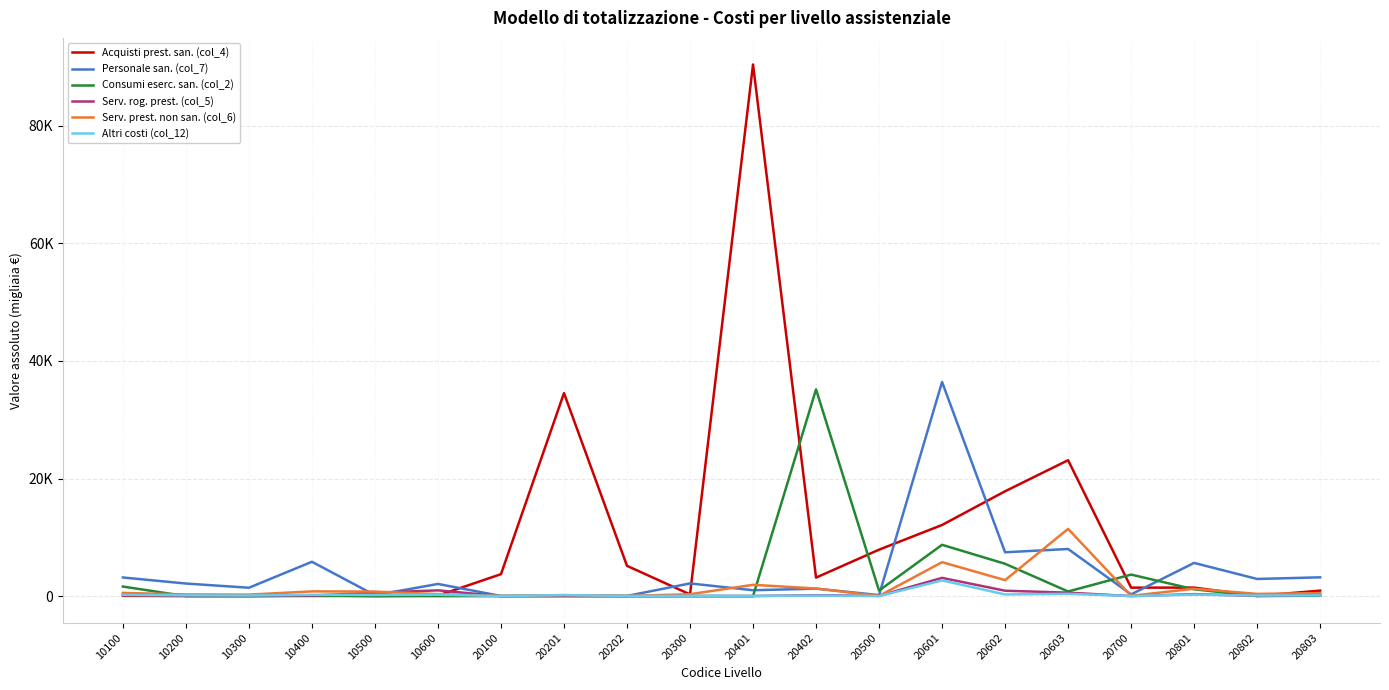

What is the average value of the Serv. rog. prest. (col_5) series?

386.1